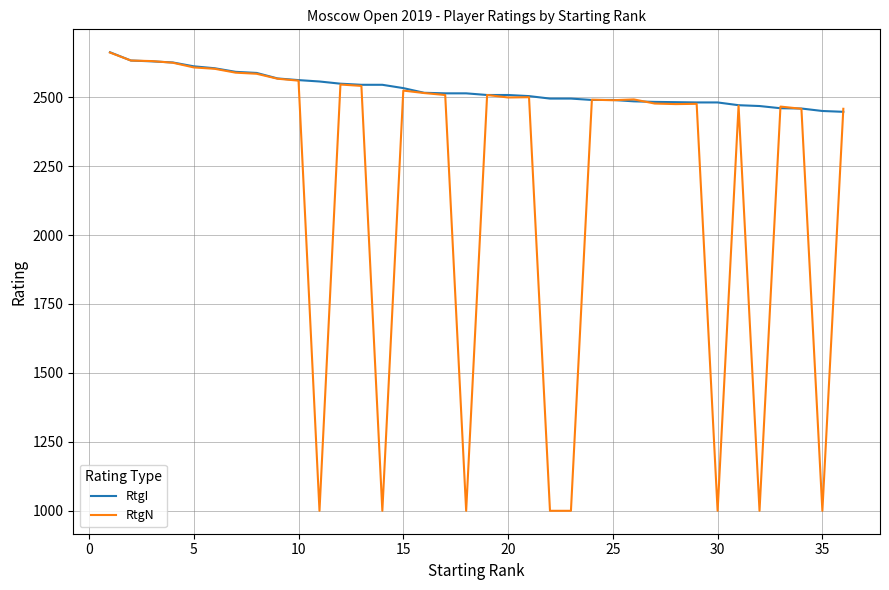

What is the maximum value shown in the chart?

2663